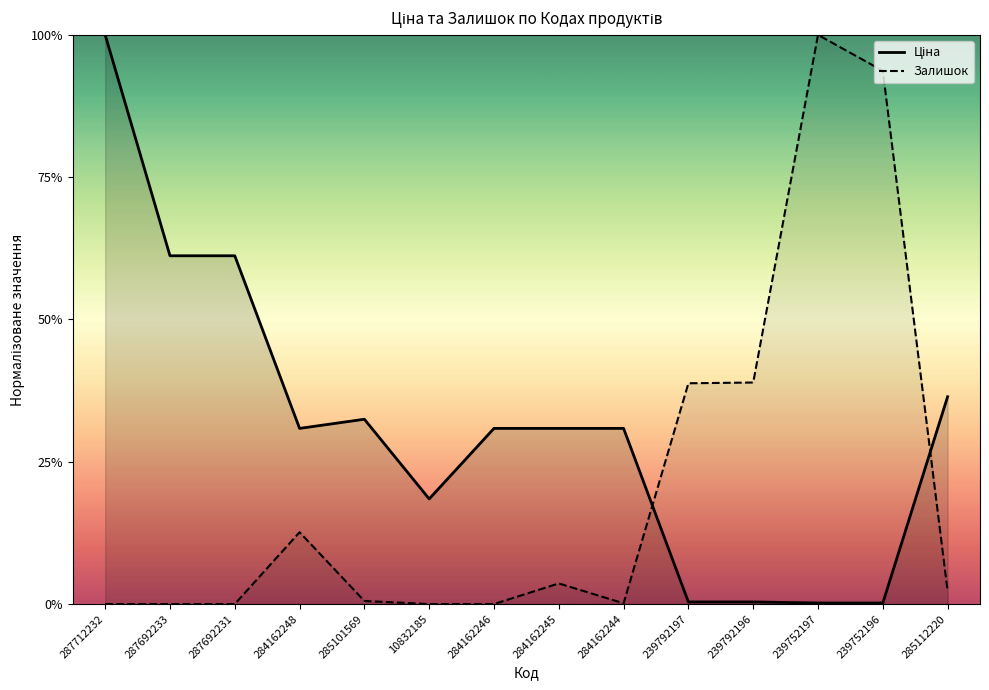

List the series in order of their overall mean, lowest first.

Залишок, Ціна